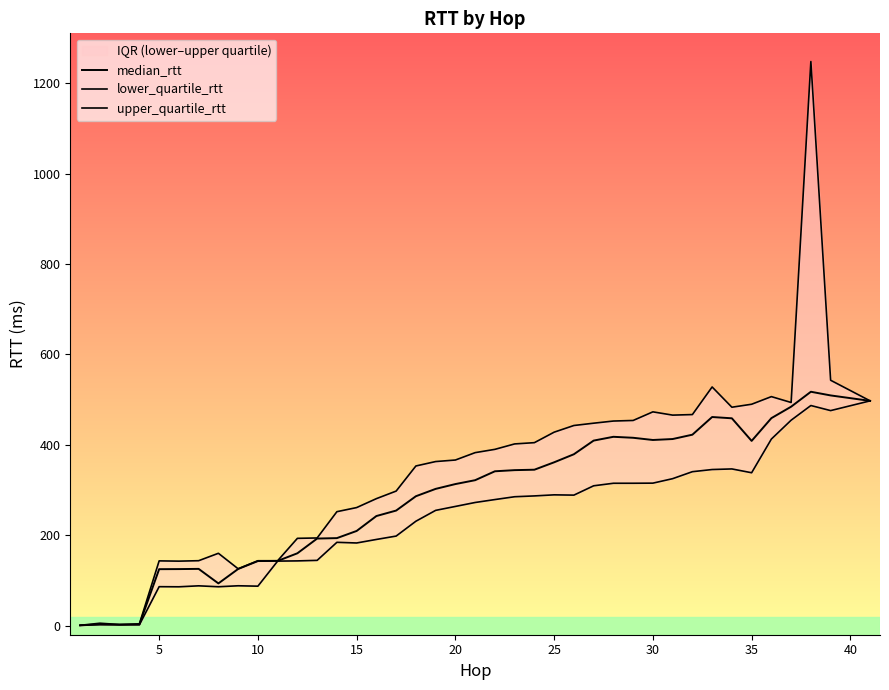

True or false: median_rtt and upper_quartile_rtt intersect in this chart.

False